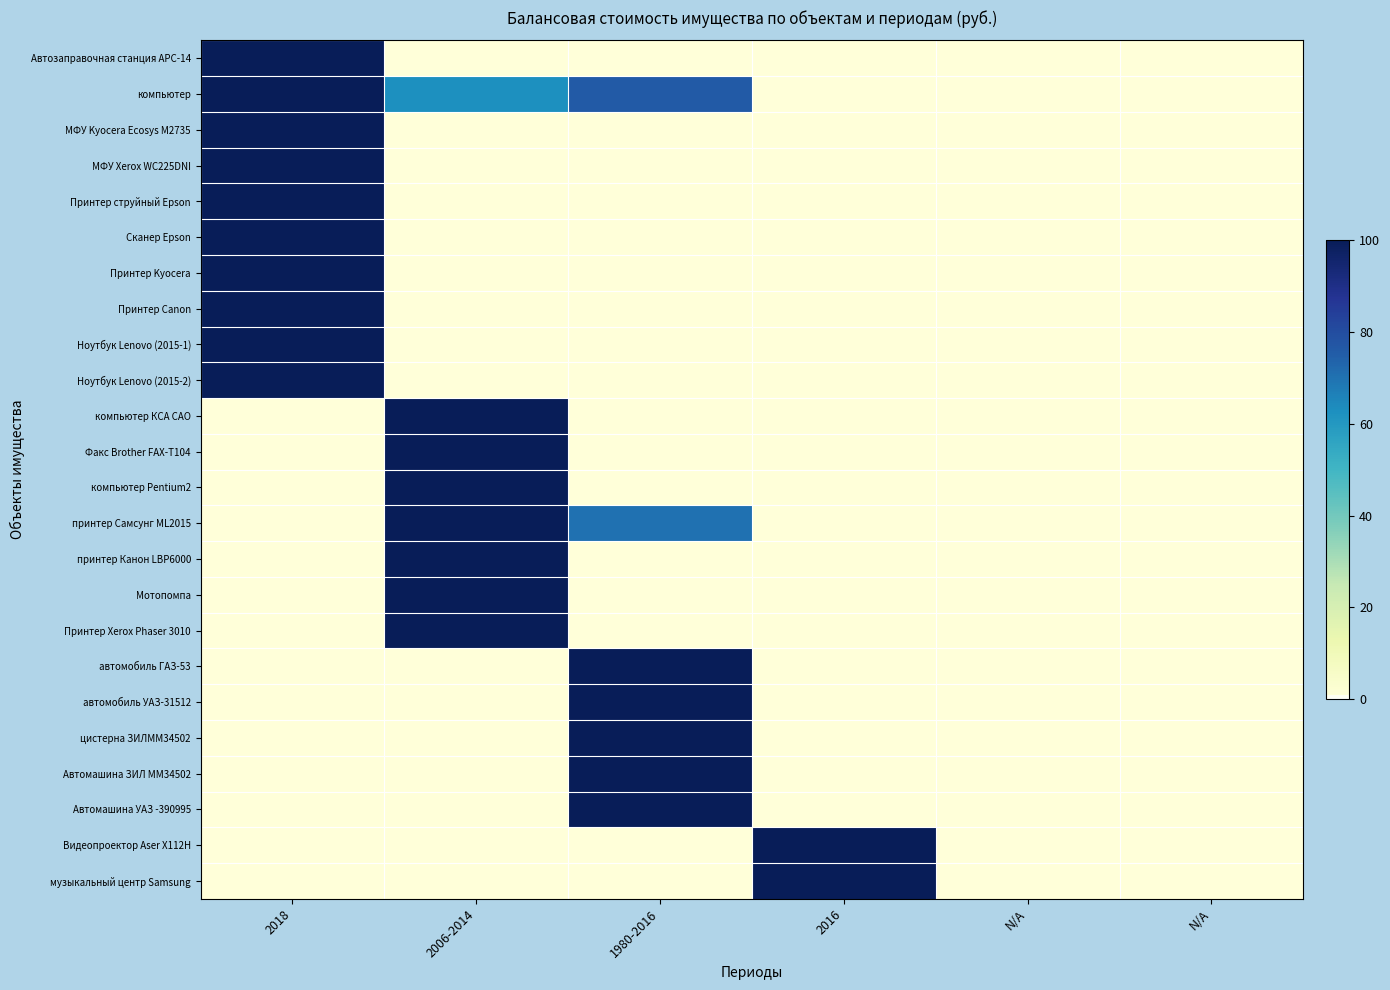

Reading right to left, list all the values displayed in this chart.

Автозаправочная станция АРС-14: N/A=0.0	N/A=0.0	2016=0.0	1980-2016=0.0	2006-2014=0.0	2018=100.0
компьютер: N/A=0.0	N/A=0.0	2016=0.0	1980-2016=75.8	2006-2014=62.7	2018=100.0
МФУ Kyocera Ecosys M2735: N/A=0.0	N/A=0.0	2016=0.0	1980-2016=0.0	2006-2014=0.0	2018=100.0
МФУ Xerox WC225DNI: N/A=0.0	N/A=0.0	2016=0.0	1980-2016=0.0	2006-2014=0.0	2018=100.0
Принтер струйный Epson: N/A=0.0	N/A=0.0	2016=0.0	1980-2016=0.0	2006-2014=0.0	2018=100.0
Сканер Epson: N/A=0.0	N/A=0.0	2016=0.0	1980-2016=0.0	2006-2014=0.0	2018=100.0
Принтер Kyocera: N/A=0.0	N/A=0.0	2016=0.0	1980-2016=0.0	2006-2014=0.0	2018=100.0
Принтер Canon: N/A=0.0	N/A=0.0	2016=0.0	1980-2016=0.0	2006-2014=0.0	2018=100.0
Ноутбук Lenovo (2015-1): N/A=0.0	N/A=0.0	2016=0.0	1980-2016=0.0	2006-2014=0.0	2018=100.0
Ноутбук Lenovo (2015-2): N/A=0.0	N/A=0.0	2016=0.0	1980-2016=0.0	2006-2014=0.0	2018=100.0
компьютер КСА САО: N/A=0.0	N/A=0.0	2016=0.0	1980-2016=0.0	2006-2014=100.0	2018=0.0
Факс Brother FAX-T104: N/A=0.0	N/A=0.0	2016=0.0	1980-2016=0.0	2006-2014=100.0	2018=0.0
компьютер Pentium2: N/A=0.0	N/A=0.0	2016=0.0	1980-2016=0.0	2006-2014=100.0	2018=0.0
принтер Самсунг МL2015: N/A=0.0	N/A=0.0	2016=0.0	1980-2016=70.3	2006-2014=100.0	2018=0.0
принтер Канон LBP6000: N/A=0.0	N/A=0.0	2016=0.0	1980-2016=0.0	2006-2014=100.0	2018=0.0
Мотопомпа: N/A=0.0	N/A=0.0	2016=0.0	1980-2016=0.0	2006-2014=100.0	2018=0.0
Принтер Xerox Phaser 3010: N/A=0.0	N/A=0.0	2016=0.0	1980-2016=0.0	2006-2014=100.0	2018=0.0
автомобиль ГАЗ-53: N/A=0.0	N/A=0.0	2016=0.0	1980-2016=100.0	2006-2014=0.0	2018=0.0
автомобиль УАЗ-31512: N/A=0.0	N/A=0.0	2016=0.0	1980-2016=100.0	2006-2014=0.0	2018=0.0
цистерна ЗИЛММ34502: N/A=0.0	N/A=0.0	2016=0.0	1980-2016=100.0	2006-2014=0.0	2018=0.0
Автомашина ЗИЛ ММ34502: N/A=0.0	N/A=0.0	2016=0.0	1980-2016=100.0	2006-2014=0.0	2018=0.0
Автомашина УАЗ -390995: N/A=0.0	N/A=0.0	2016=0.0	1980-2016=100.0	2006-2014=0.0	2018=0.0
Видеопроектор Aser X112H: N/A=0.0	N/A=0.0	2016=100.0	1980-2016=0.0	2006-2014=0.0	2018=0.0
музыкальный центр Samsung: N/A=0.0	N/A=0.0	2016=100.0	1980-2016=0.0	2006-2014=0.0	2018=0.0